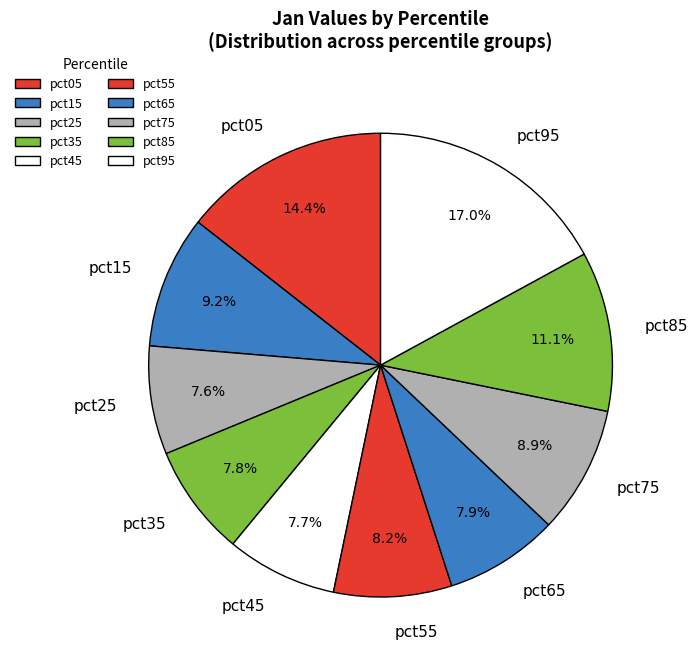

Is pct95 the majority of the pie?

No